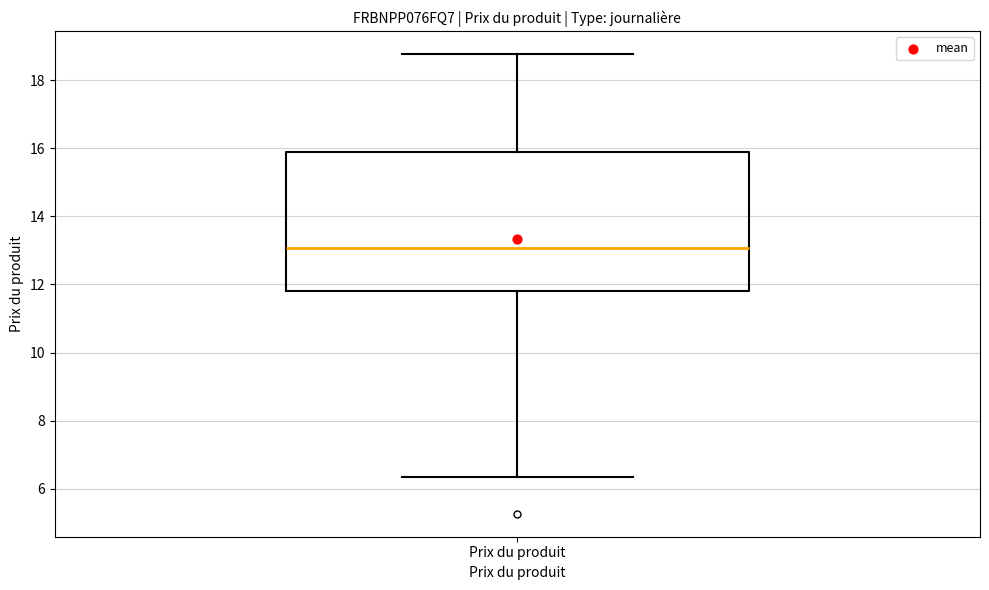

Transcribe this box plot: give where the median line is, the range the box spans, and where the two whiskers end, as read against the y-axis. The values are not printed on the chart, so give them approximately, as read against the axis.

median 13.0, box 11.8 to 15.8, whiskers 6.4 to 18.8